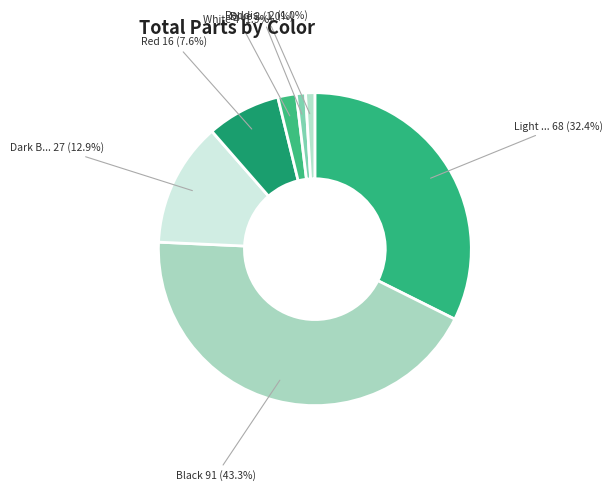

How many segments does this pie chart have?

7